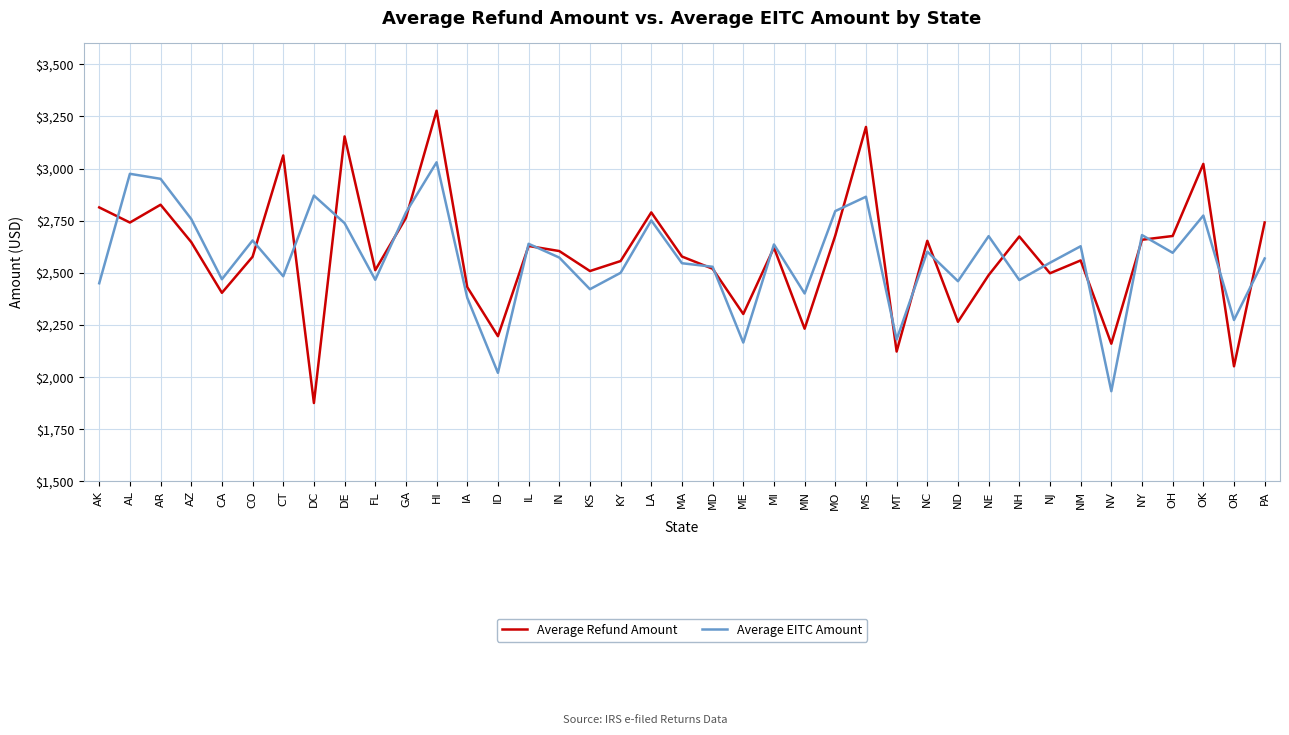

At which category does Average Refund Amount reach its first local valley?

AL